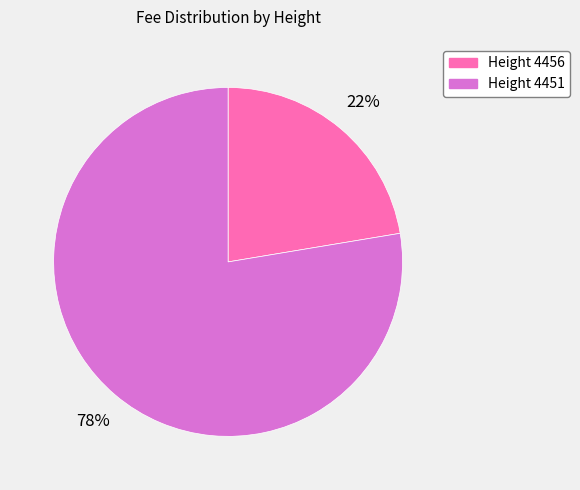

To the nearest percent, what is the average slice percentage?

50%